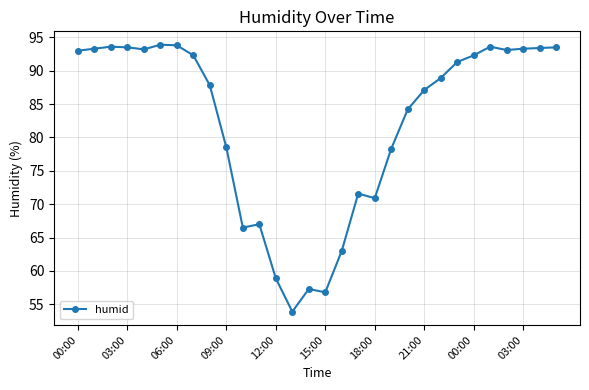

What is the sum of all values?

2467.8